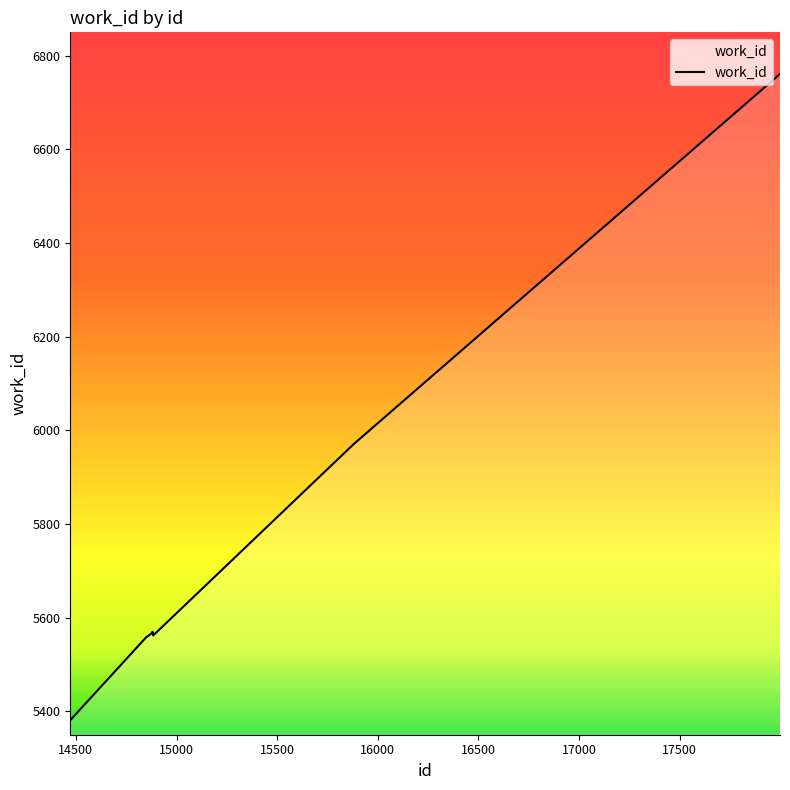

What is the maximum value shown in the chart?

6761